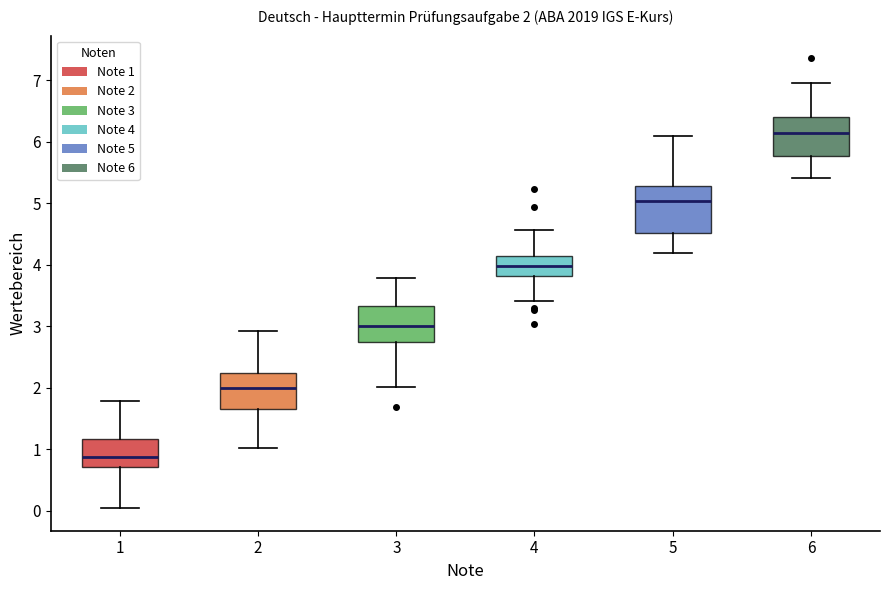

Which box has the lowest median line?

1